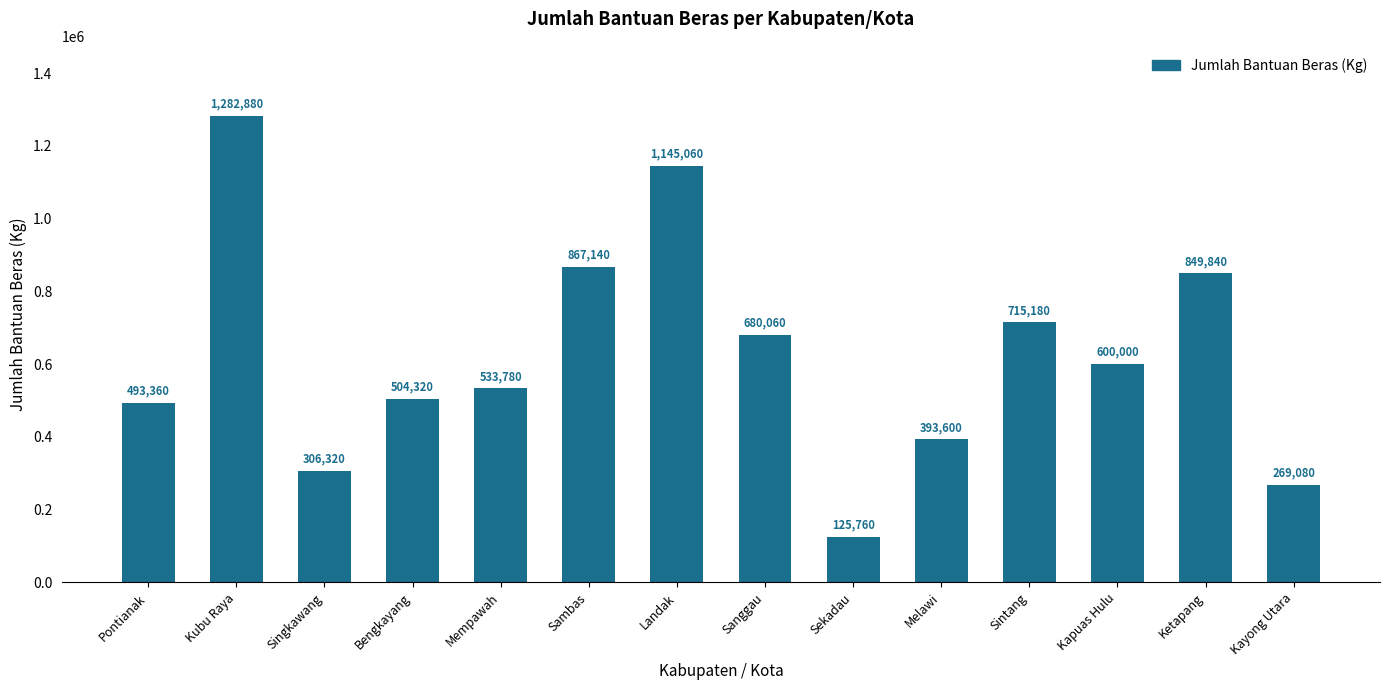

Does the chart contain any negative values?

No